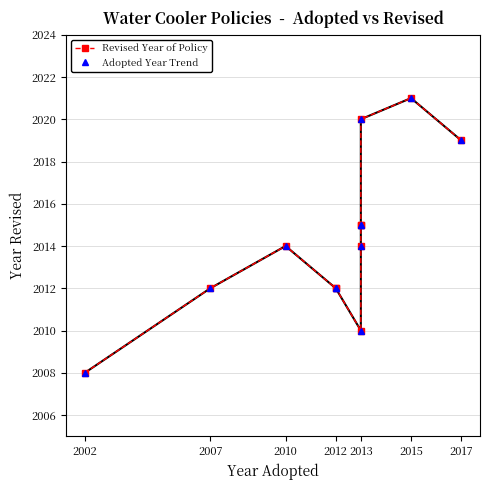

Read the Revised Year of Policy value at 2007, to the nearest 5.

2010